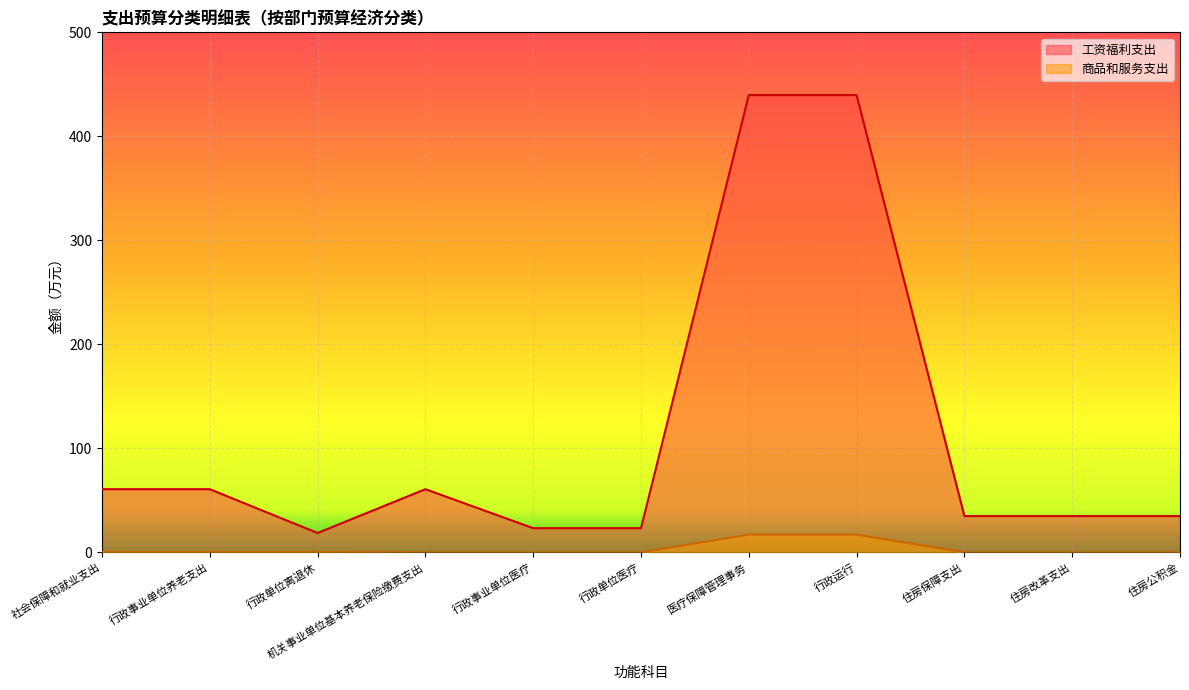

Reading left to right, transcribe all the data shown in this chart.

工资福利支出: 社会保障和就业支出=60.7	行政事业单位养老支出=60.7	行政单位离退休=18.6	机关事业单位基本养老保险缴费支出=60.7	行政事业单位医疗=23.2	行政单位医疗=23.2	医疗保障管理事务=439.6	行政运行=439.6	住房保障支出=34.9	住房改革支出=34.9	住房公积金=34.9
商品和服务支出: 社会保障和就业支出=0.4	行政事业单位养老支出=0.4	行政单位离退休=0.4	机关事业单位基本养老保险缴费支出=0.0	行政事业单位医疗=0.0	行政单位医疗=0.0	医疗保障管理事务=17.1	行政运行=17.1	住房保障支出=0.0	住房改革支出=0.0	住房公积金=0.0